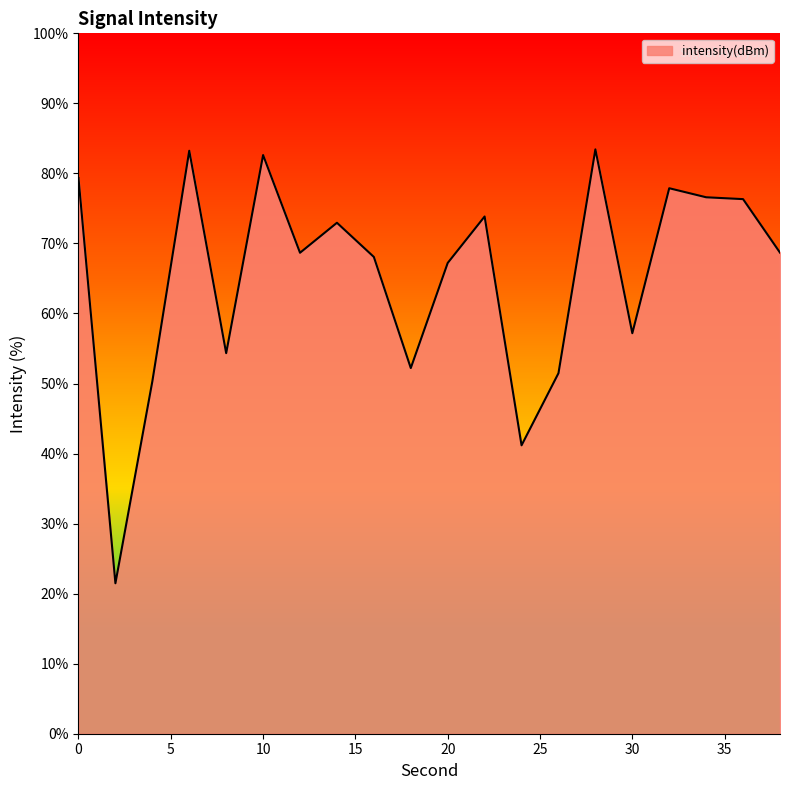

What is the greatest value displayed?

83.4